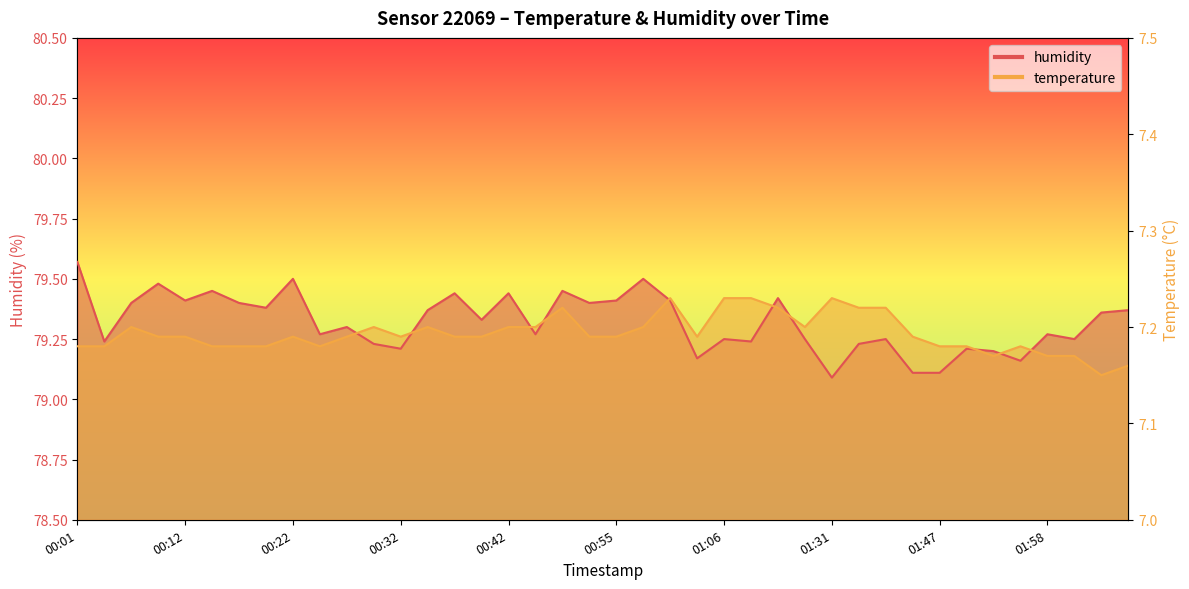

At which category does temperature reach its first local valley?

00:25